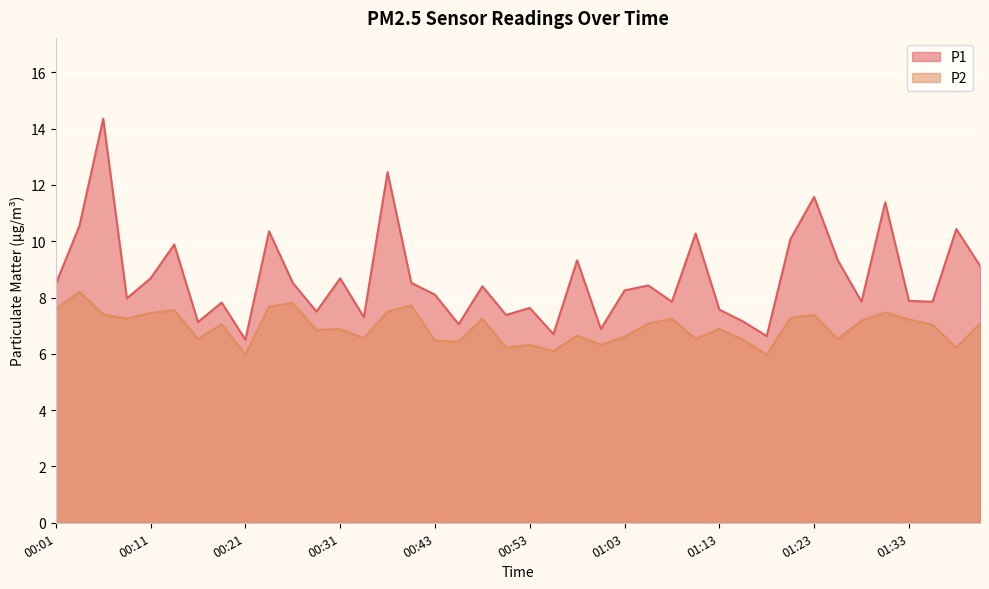

Where is the first local minimum for P1?

00:09